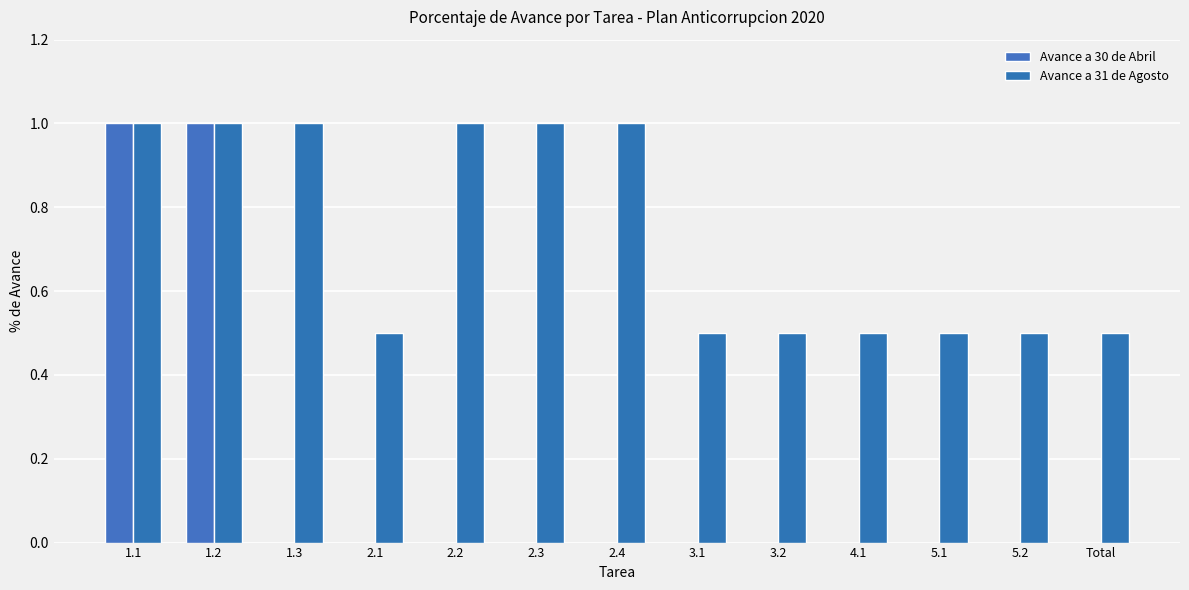

How many categories are shown in the chart?

13